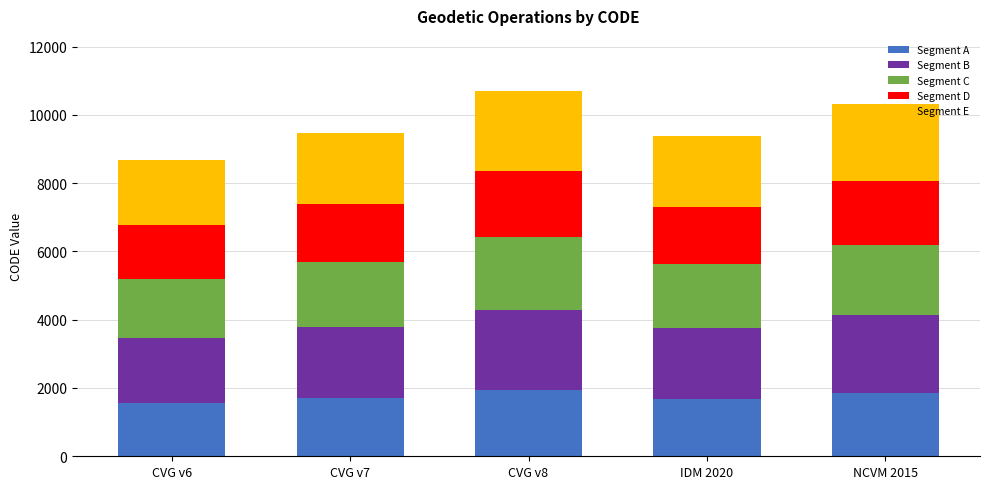

Are the bars grouped side by side (vs. stacked)?

No